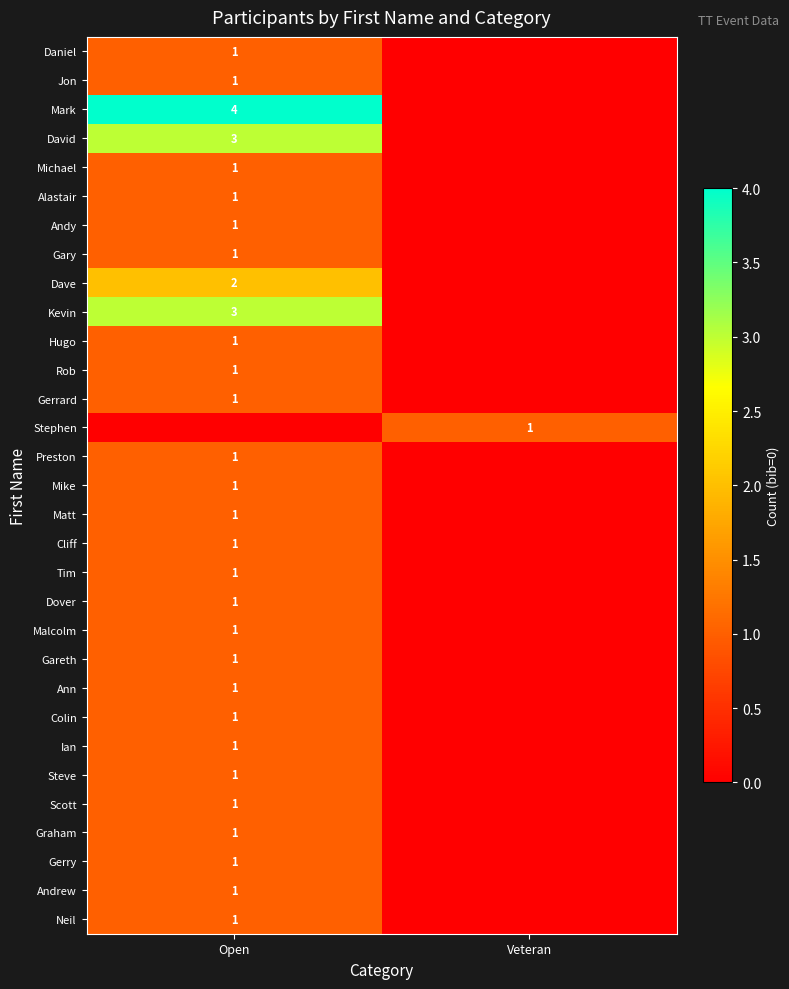

Which series changed the most between Open and Veteran?

row_2